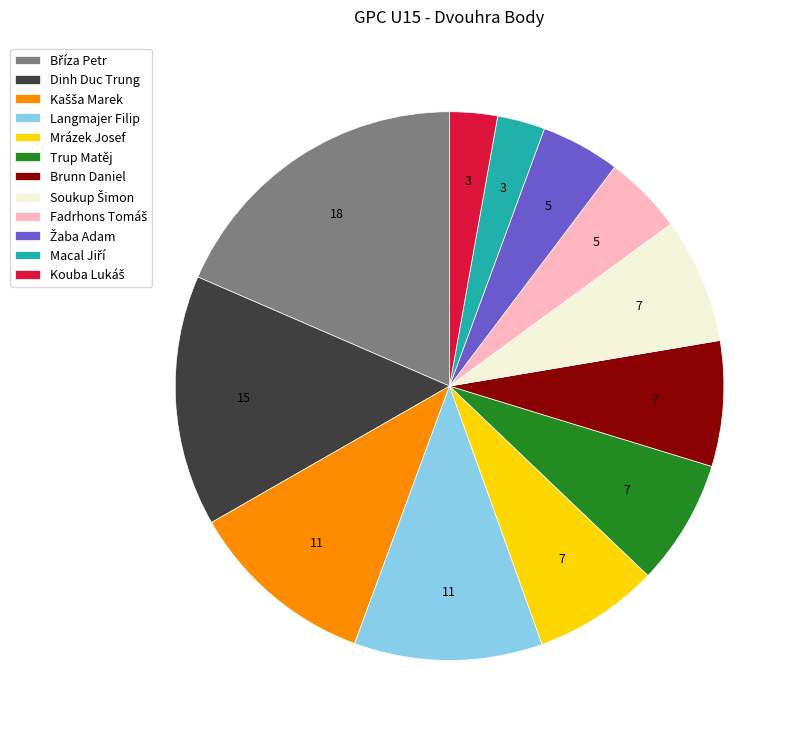

Is there any slice that represents more than half of the pie?

No